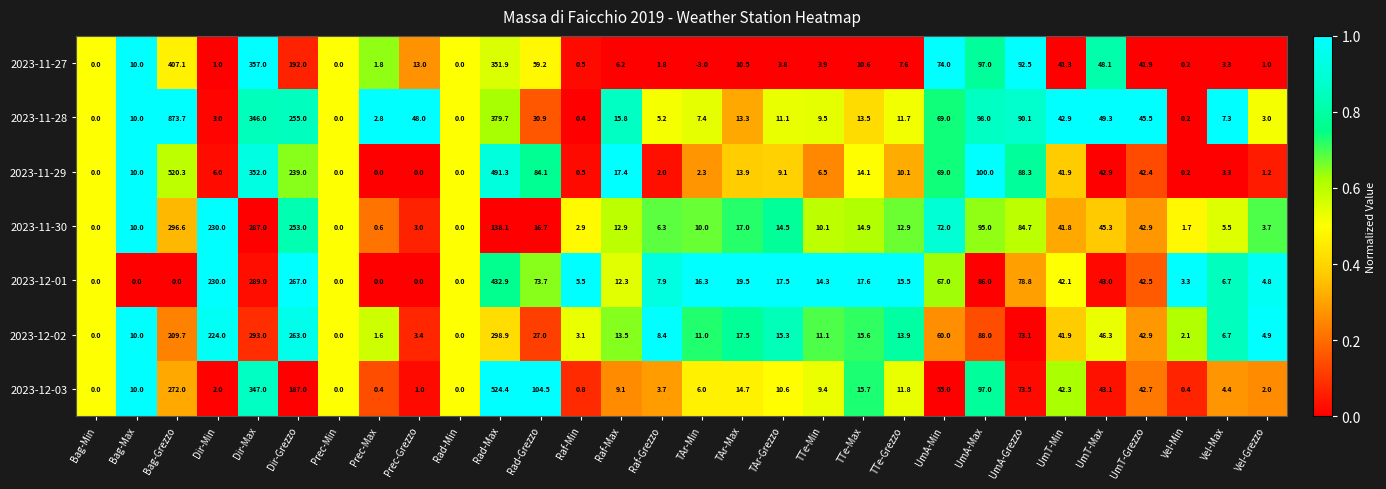

What is the difference between the highest and lowest values at UmA-Grezzo?

19.4